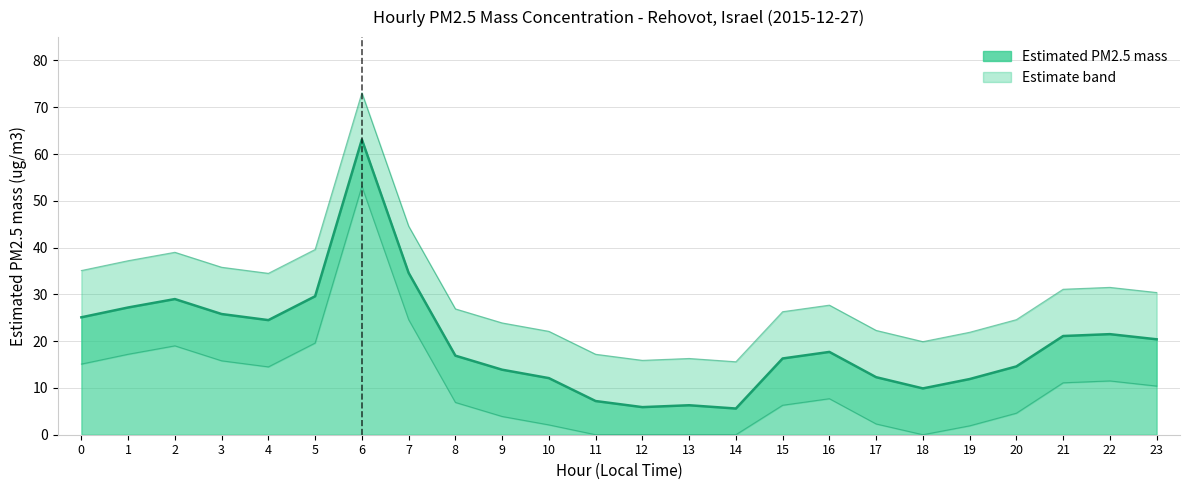

Rank the series by their average value, from highest to lowest.

upper_band, Estimated PM2.5 mass, lower_band